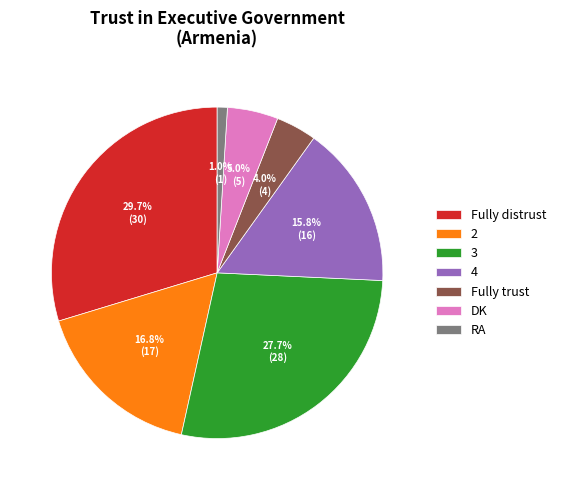

Rank the categories by value from highest to lowest.

Fully distrust, 3, 2, 4, DK, Fully trust, RA